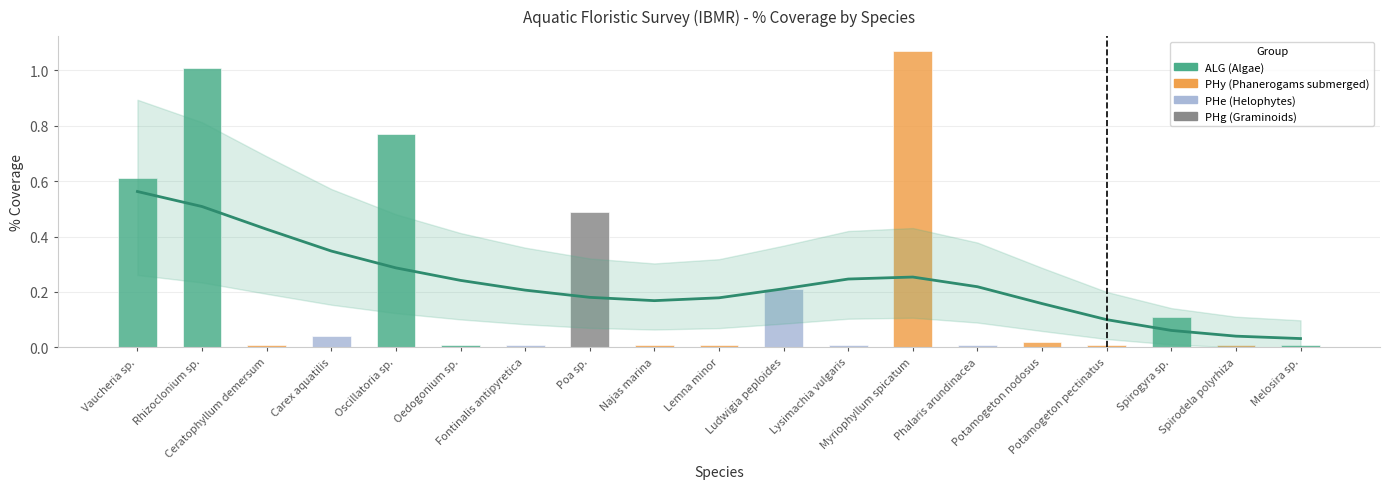

What position from the left is Myriophyllum spicatum?

13